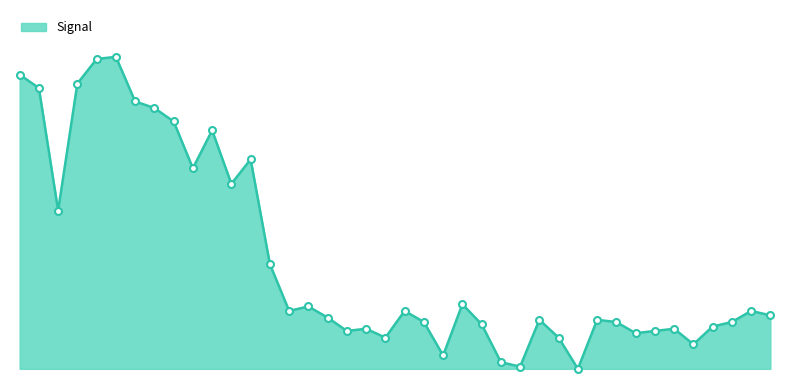

Does the chart display data point markers on the line(s)?

Yes